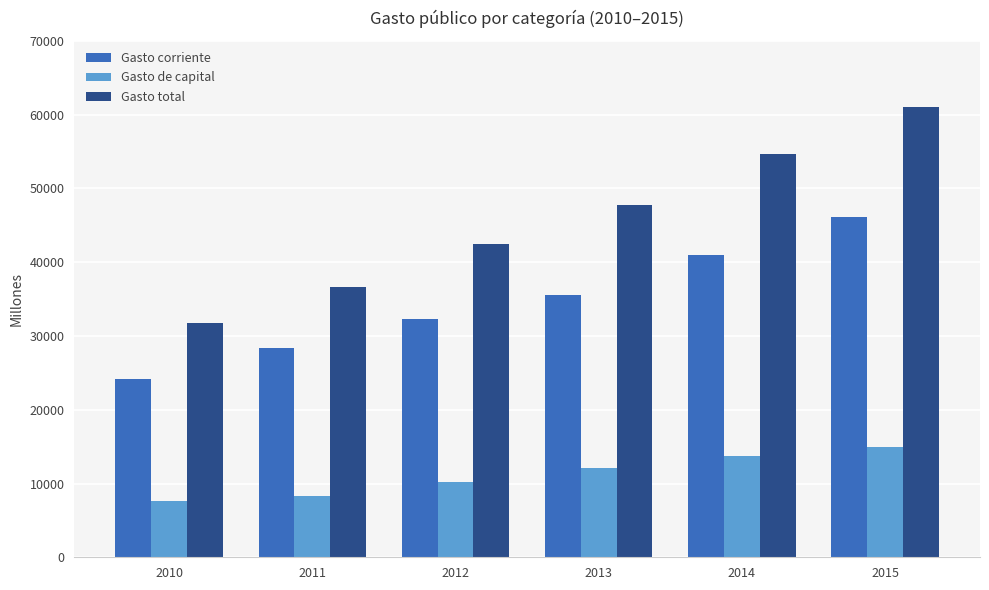

At how many categories does at least one series exceed 59428?

1